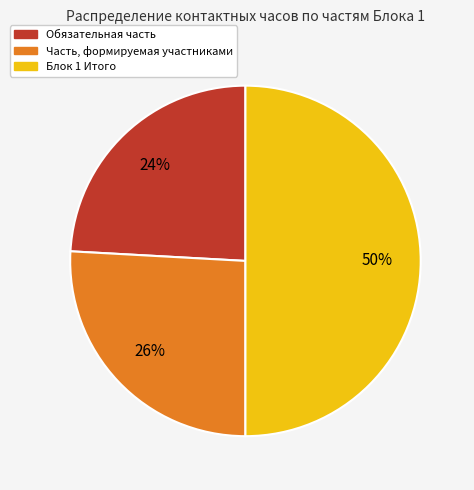

What percentage is the Часть, формируемая участниками slice, to the nearest percent?

26%